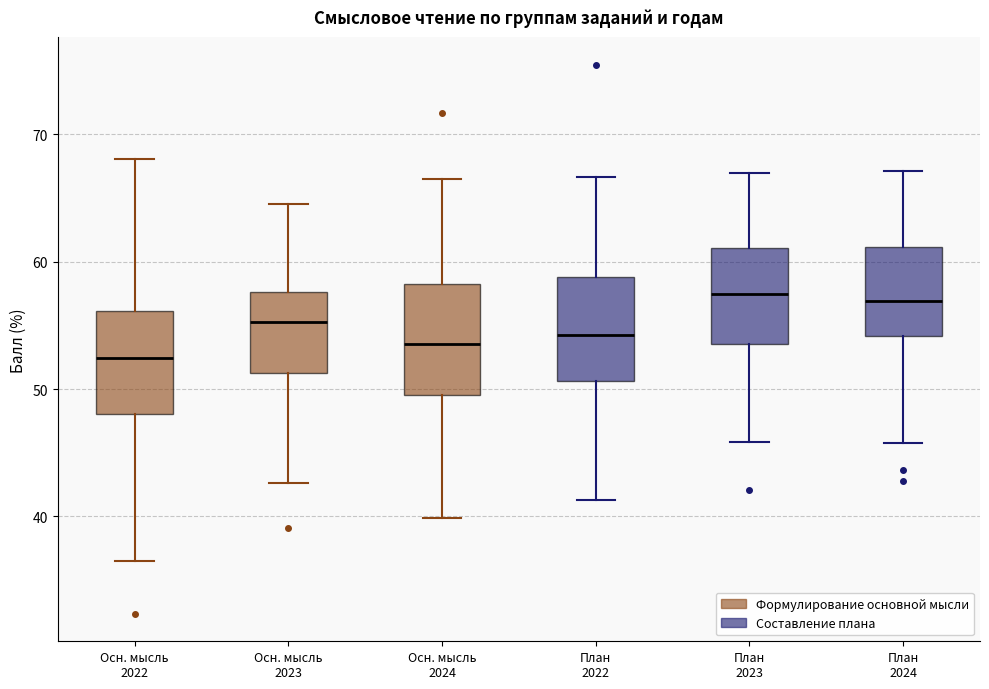

Reading left to right, read every box against the y-axis: the position of its median line, the range the box covers, and the ends of its whiskers. The values are not printed on the chart, so give them approximately, as read against the axis.

Осн. мысль 2022: median 52, box 48 to 56, whiskers 37 to 68
Осн. мысль 2023: median 55, box 51 to 58, whiskers 43 to 65
Осн. мысль 2024: median 54, box 50 to 58, whiskers 40 to 67
План 2022: median 54, box 51 to 59, whiskers 41 to 67
План 2023: median 57, box 54 to 61, whiskers 46 to 67
План 2024: median 57, box 54 to 61, whiskers 46 to 67